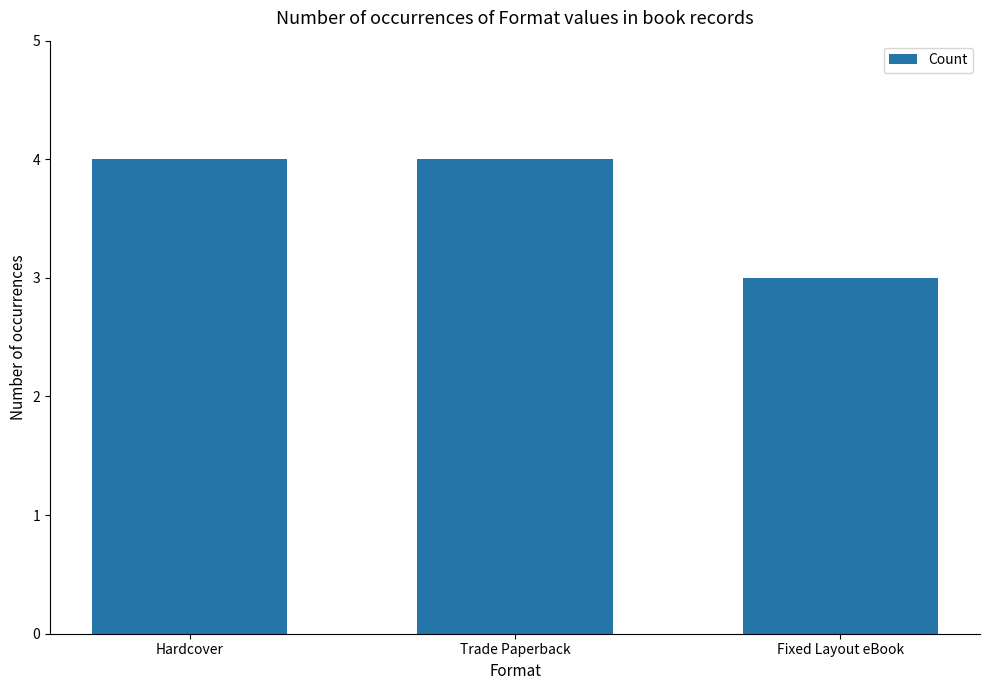

What is the label of the 3rd bar from the right?

Hardcover